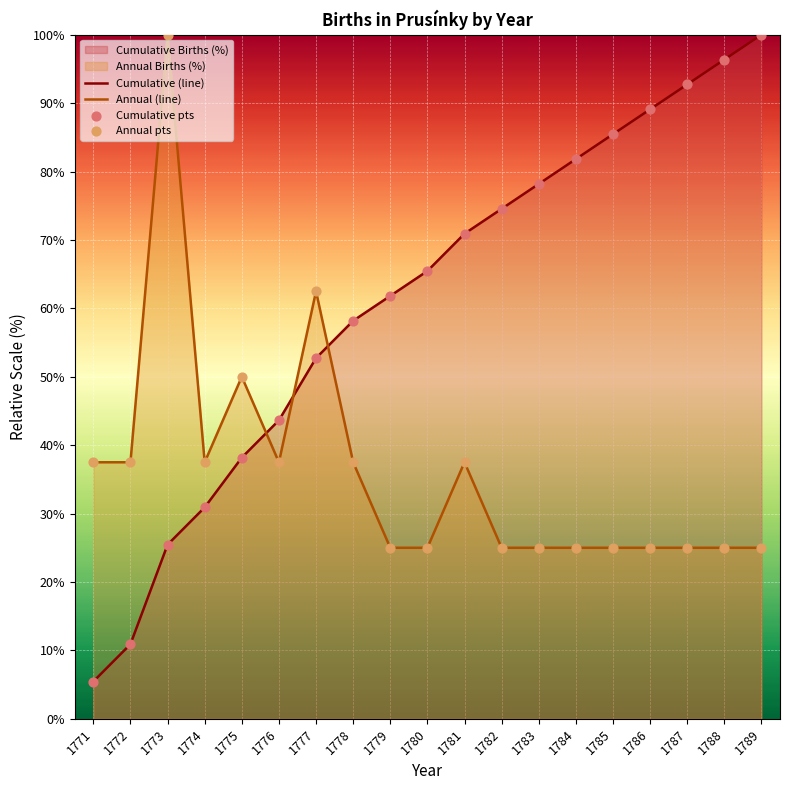

At how many categories does at least one series exceed 14?

19